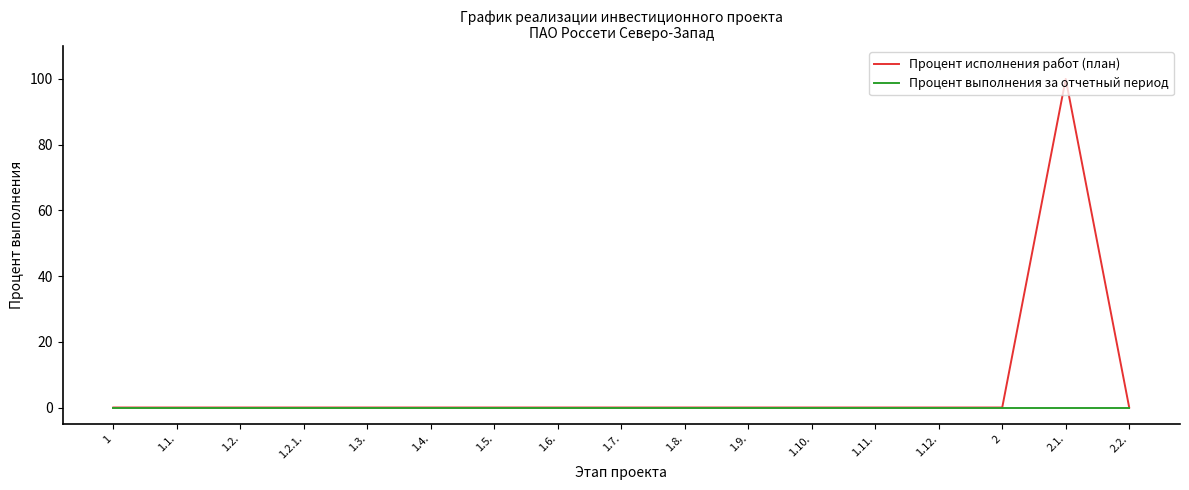

List the series in order of their overall mean, highest first.

Процент исполнения работ (план), Процент выполнения за отчетный период